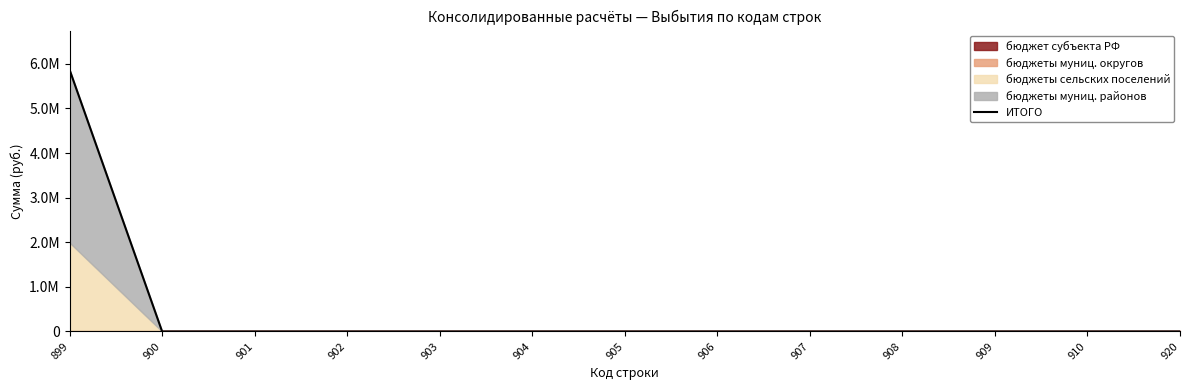

What is the difference between the maximum and minimum values?

5866961.5